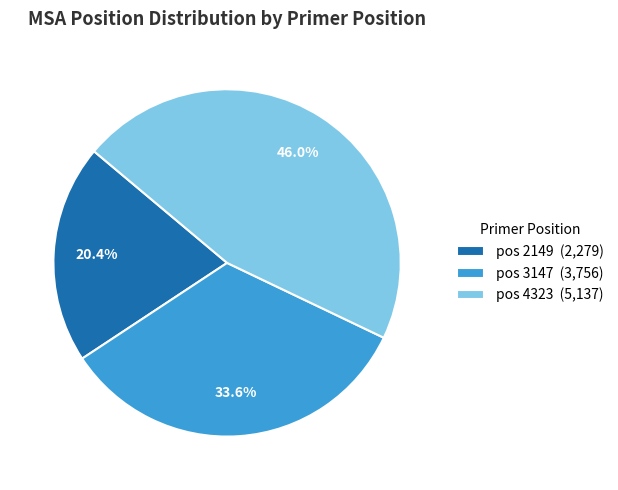

Combined, what portion of the pie is pos 2149 (2,279) and pos 3147 (3,756)?

54.0%